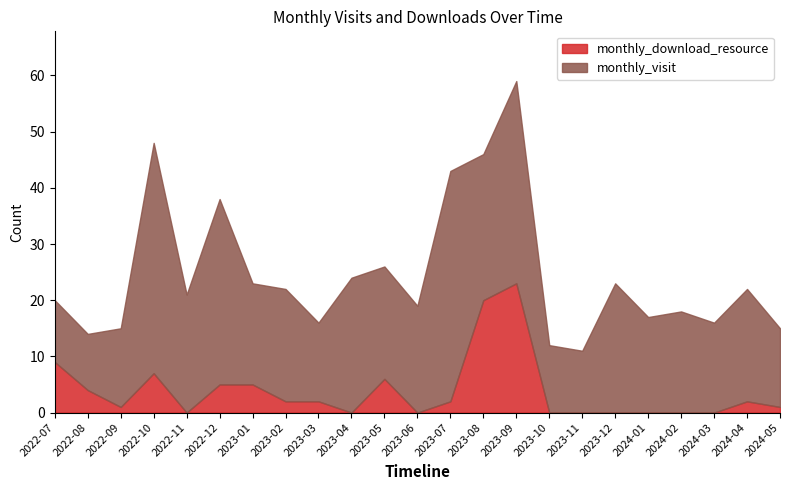

True or false: monthly_download_resource and monthly_visit intersect in this chart.

False